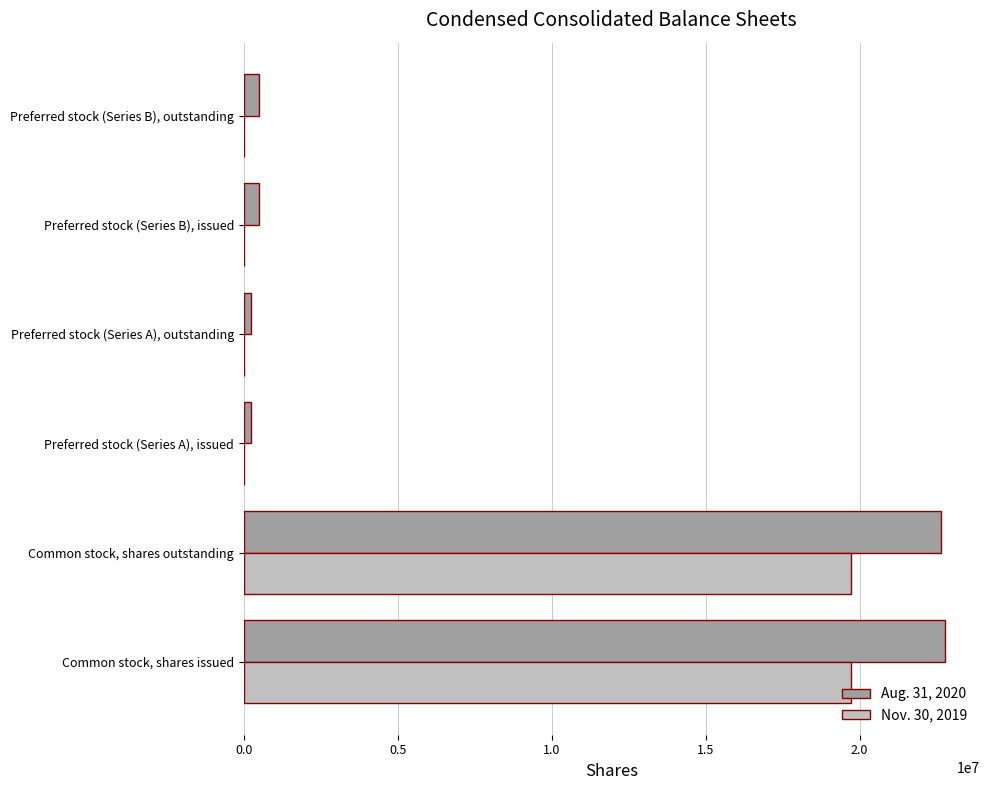

Which series has the largest total across all categories?

Aug. 31, 2020